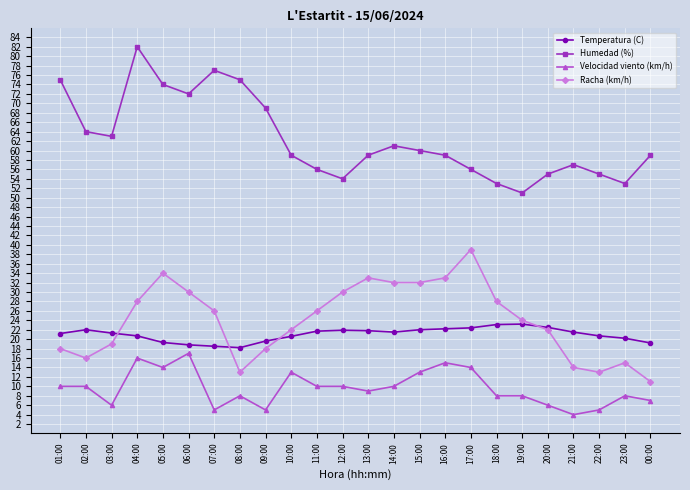

Where is Humedad (%) nearest to the value 66?

02:00